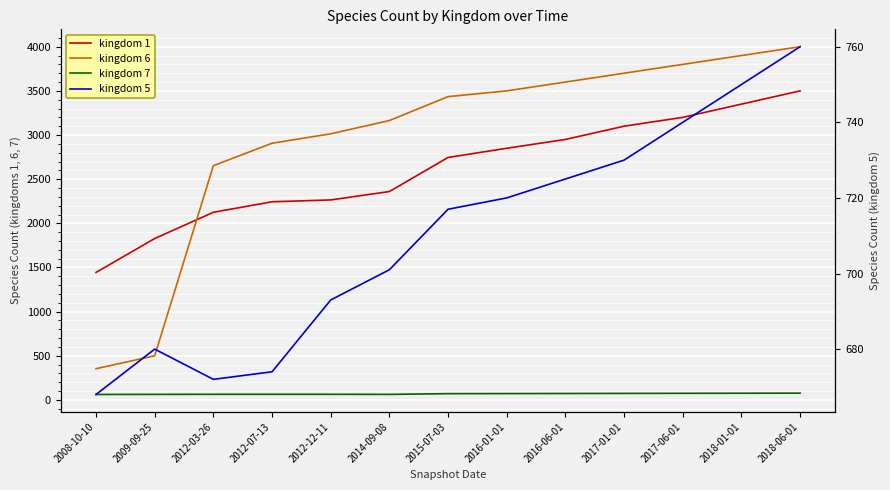

How many times do kingdom 6 and kingdom 1 cross each other?

1